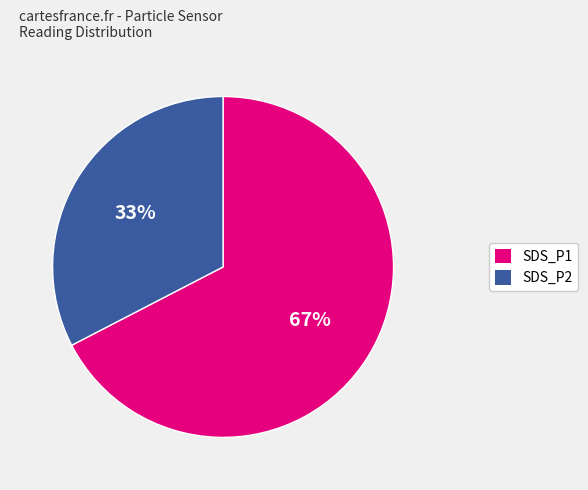

Between SDS_P1 and SDS_P2, which is larger?

SDS_P1